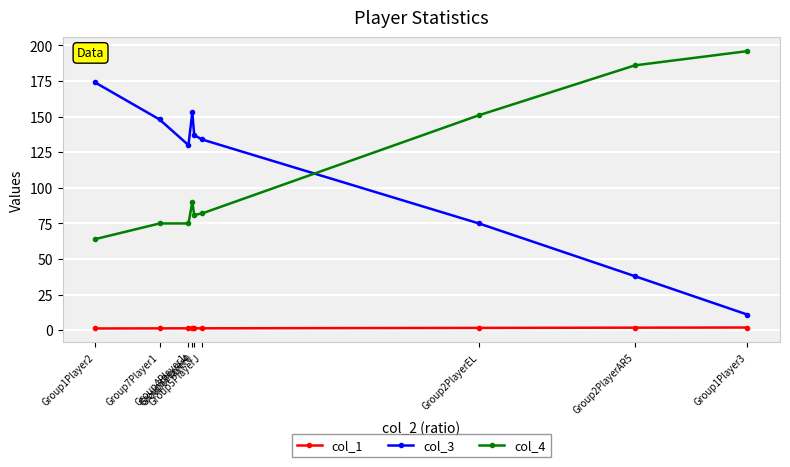

Is it true that col_3 equals 56.9 at Group7Player1?

False